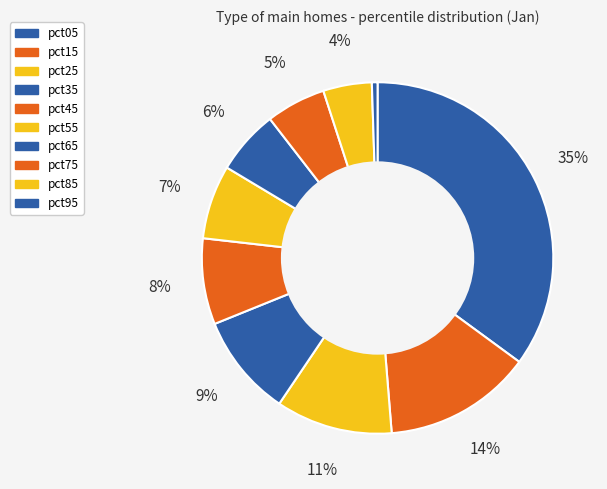

Which slice is the largest?

pct05